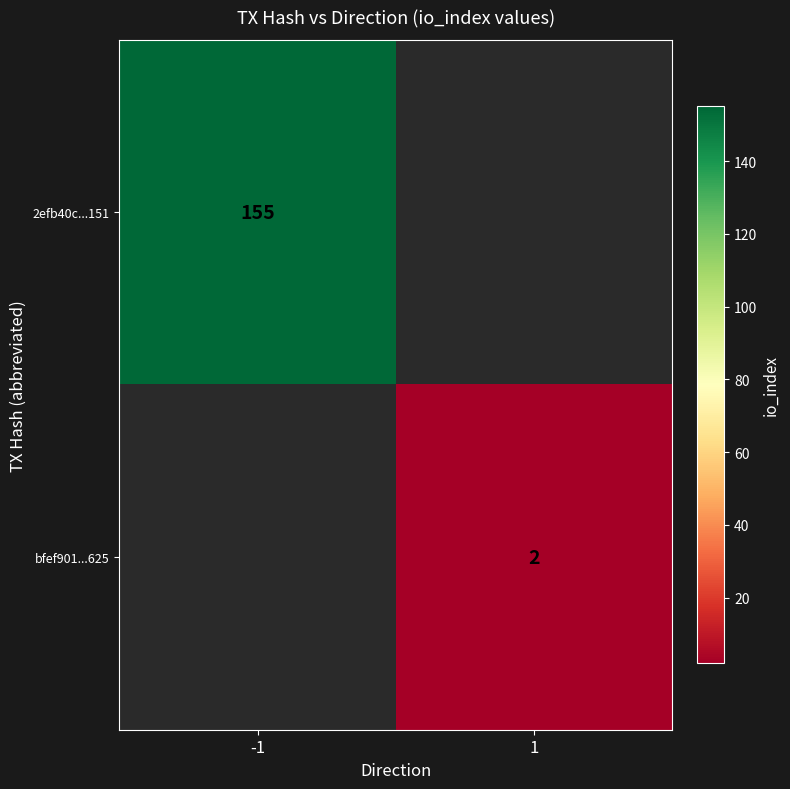

The value of bfef901...625 at 1 is 1. True or false?

False